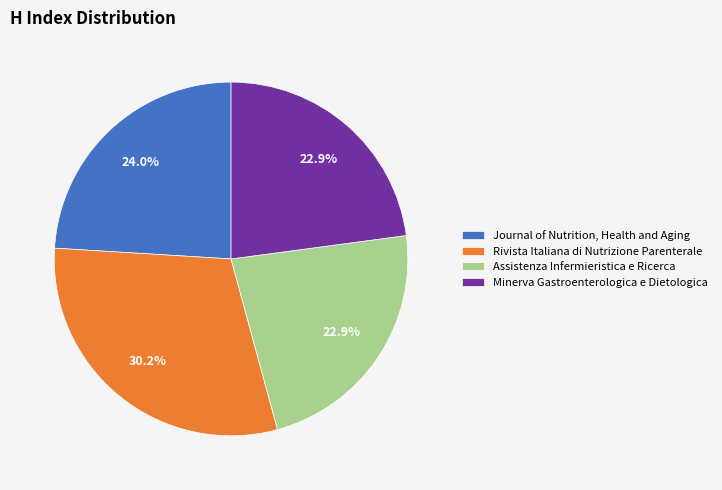

What is the largest slice in the pie chart?

Rivista Italiana di Nutrizione Parenterale